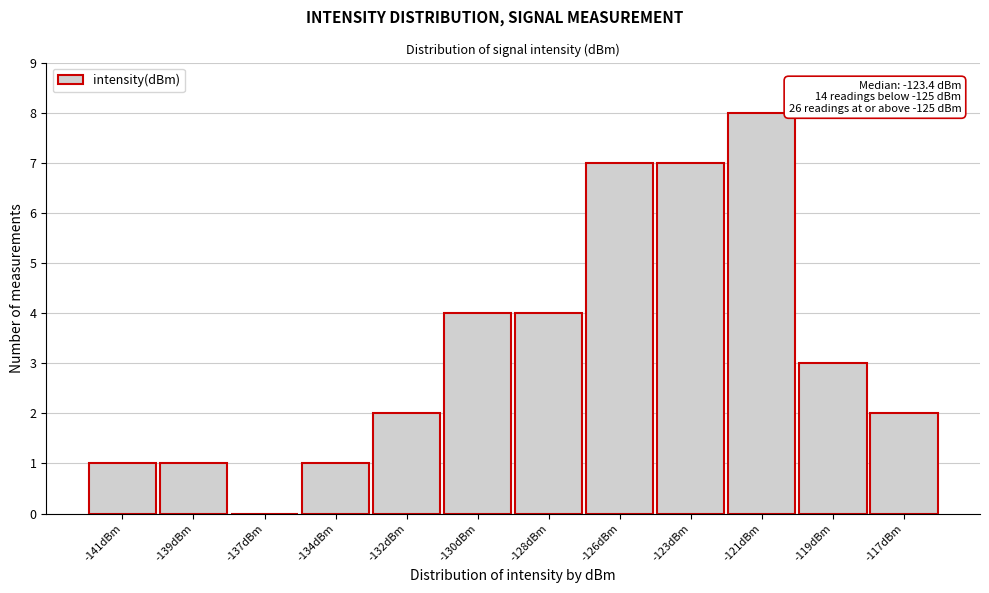

Reading left to right, extract all data points from this chart.

-141dBm=1	-139dBm=1	-137dBm=0	-134dBm=1	-132dBm=2	-130dBm=4	-128dBm=4	-126dBm=7	-123dBm=7	-121dBm=8	-119dBm=3	-117dBm=2